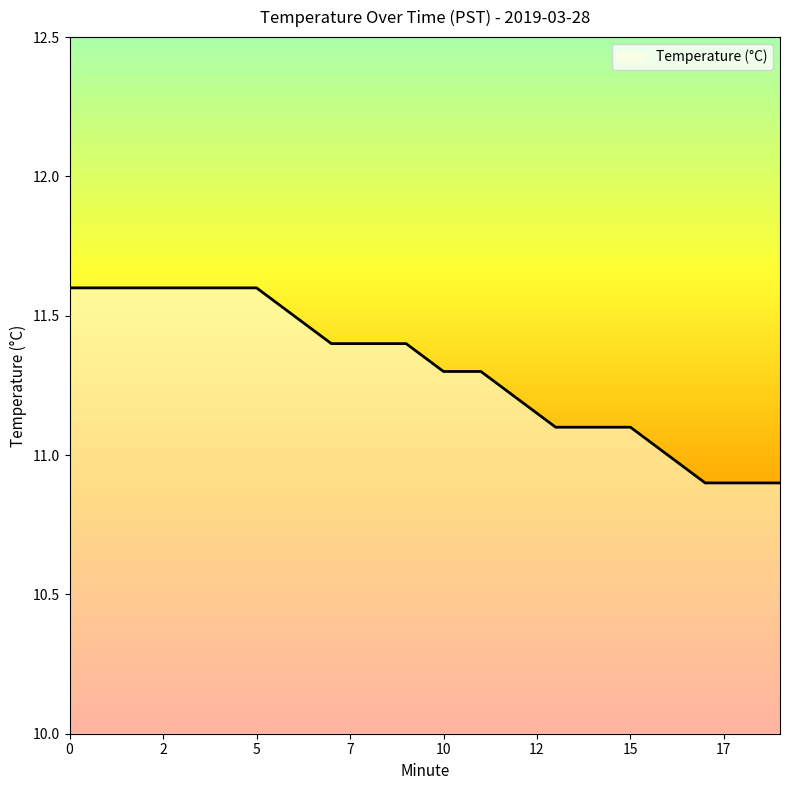

What is the greatest value displayed?

11.6